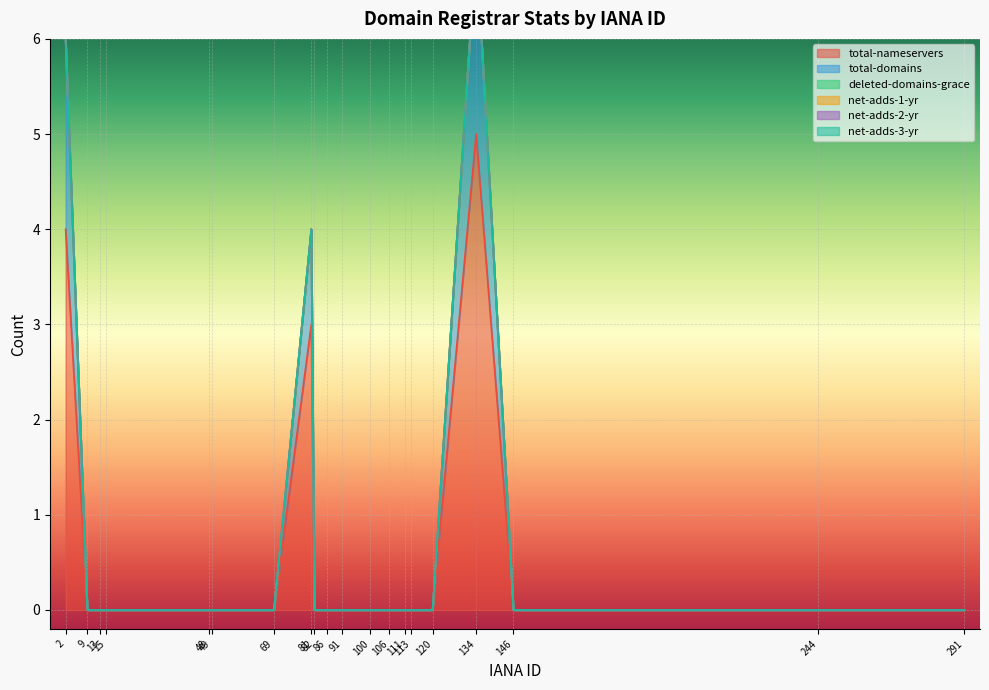

True or false: net-adds-1-yr and total-domains intersect in this chart.

False